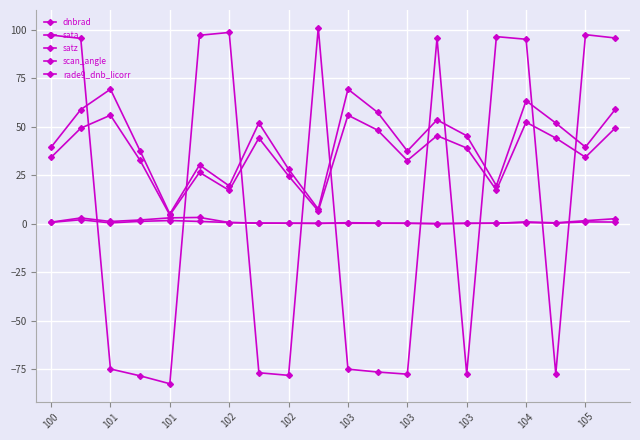

Reading left to right, extract all data points from this chart.

dnbrad: 0.8	3.0	1.2	1.9	3.0	3.2	0.6	0.4	0.2	0.2	0.5	0.3	0.2	0.0	0.2	0.2	0.9	0.5	1.6	2.6
sata: 97.3	95.5	-74.9	-78.4	-82.5	97.1	98.6	-76.8	-78.1	101.0	-74.9	-76.4	-77.5	95.6	-77.4	96.4	95.1	-77.4	97.4	95.7
satz: 39.4	58.8	69.3	37.5	5.1	30.2	19.5	51.9	28.1	7.5	69.3	57.4	37.5	53.5	45.3	19.6	63.4	51.9	39.5	58.9
scan_angle: 34.2	49.2	55.9	32.6	4.5	26.5	17.2	44.2	24.6	6.6	55.9	48.2	32.6	45.4	39.0	17.3	52.3	44.2	34.3	49.3
rade9_dnb_licorr: 0.7	2.0	0.4	1.2	1.6	1.2	0.6	0.3	0.3	0.2	0.2	0.2	0.2	0.0	0.2	0.3	0.6	0.3	1.0	0.9